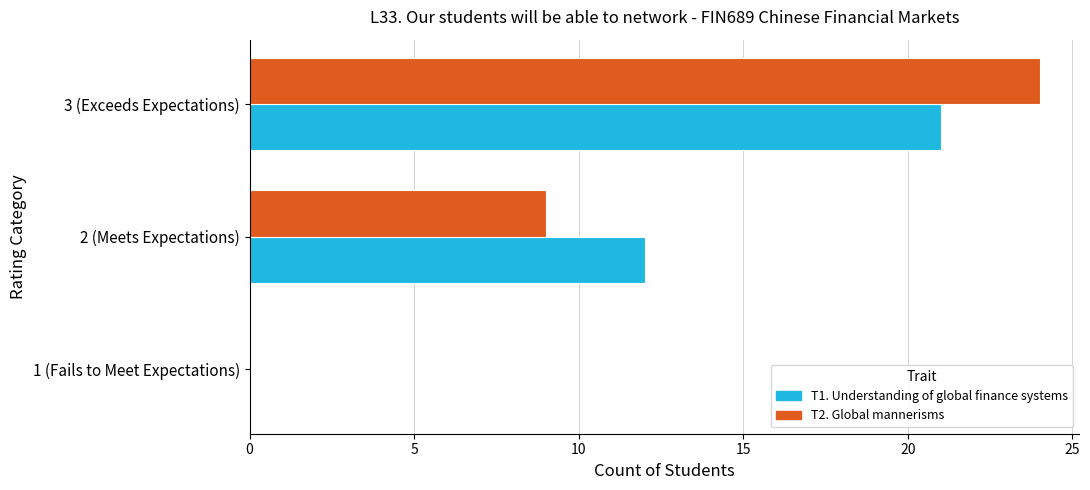

Which series changed the most between 1 (Fails to Meet Expectations) and 3 (Exceeds Expectations)?

T2. Global mannerisms